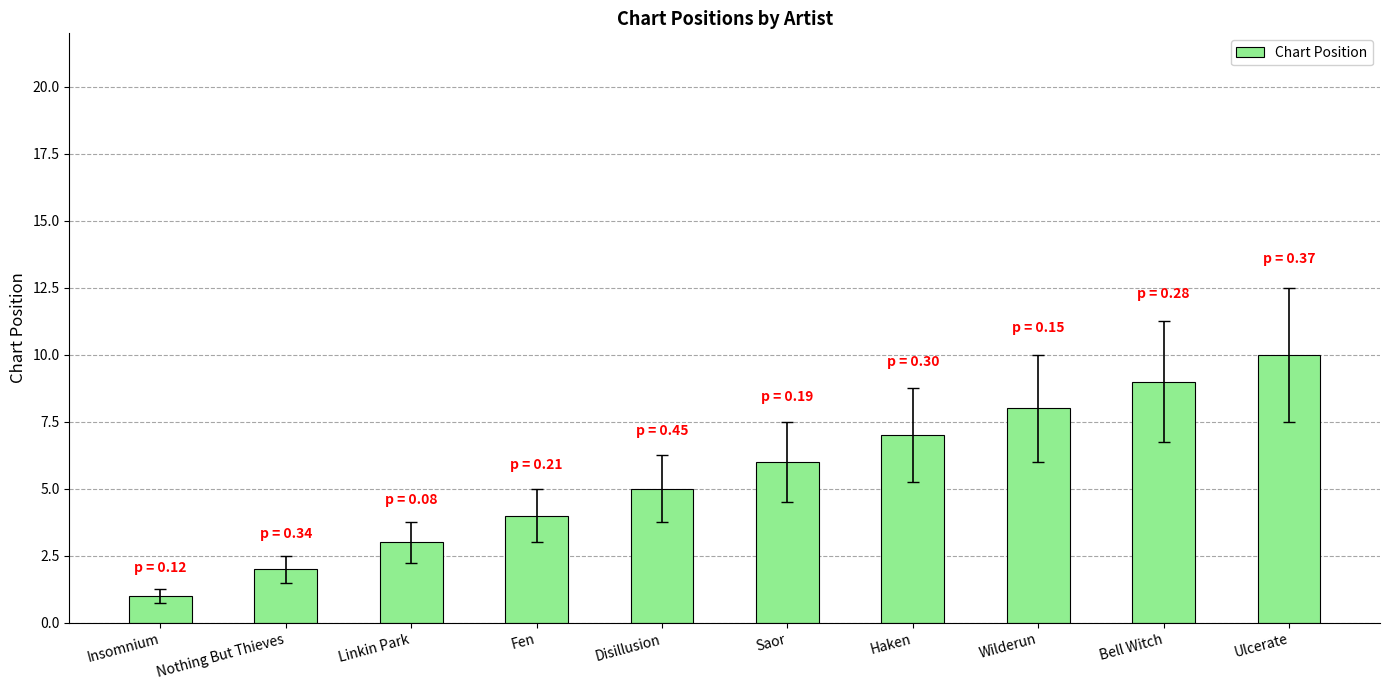

The chart shows a value of 2 at Nothing But Thieves. True or false?

True